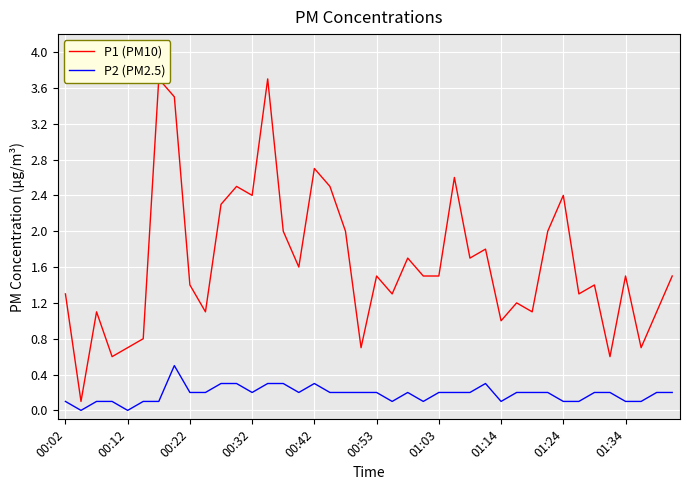

List the series in order of their peak value, lowest first.

P2 (PM2.5), P1 (PM10)